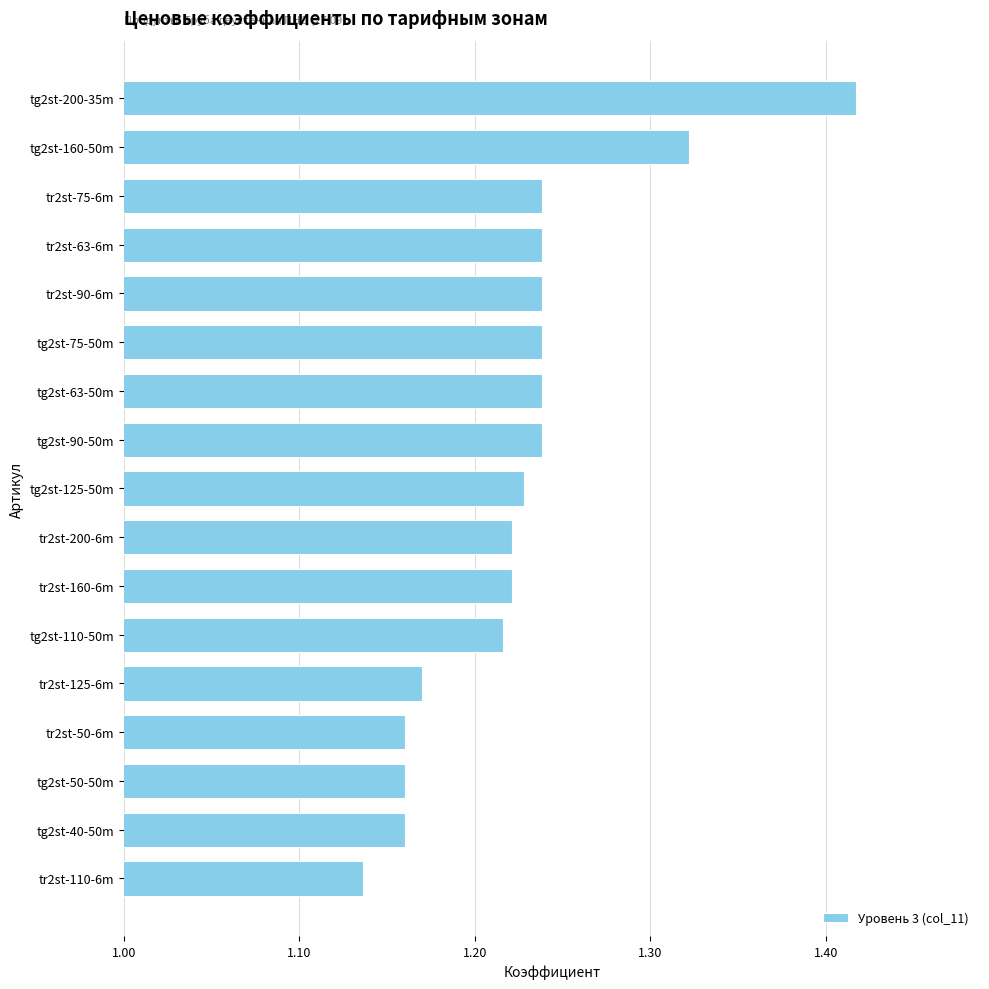

True or false: the data shows 0.4 at tg2st-50-50m.

False